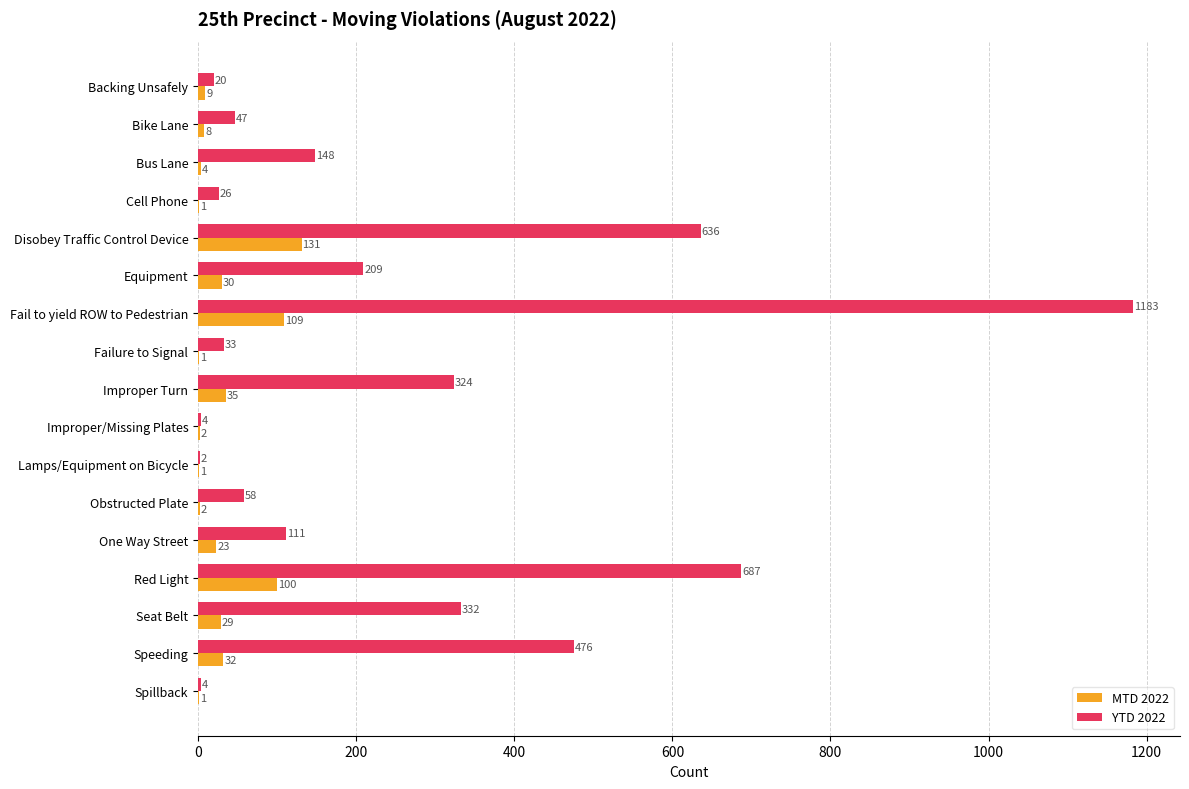

Is it true that YTD 2022 equals 4 at Spillback?

True